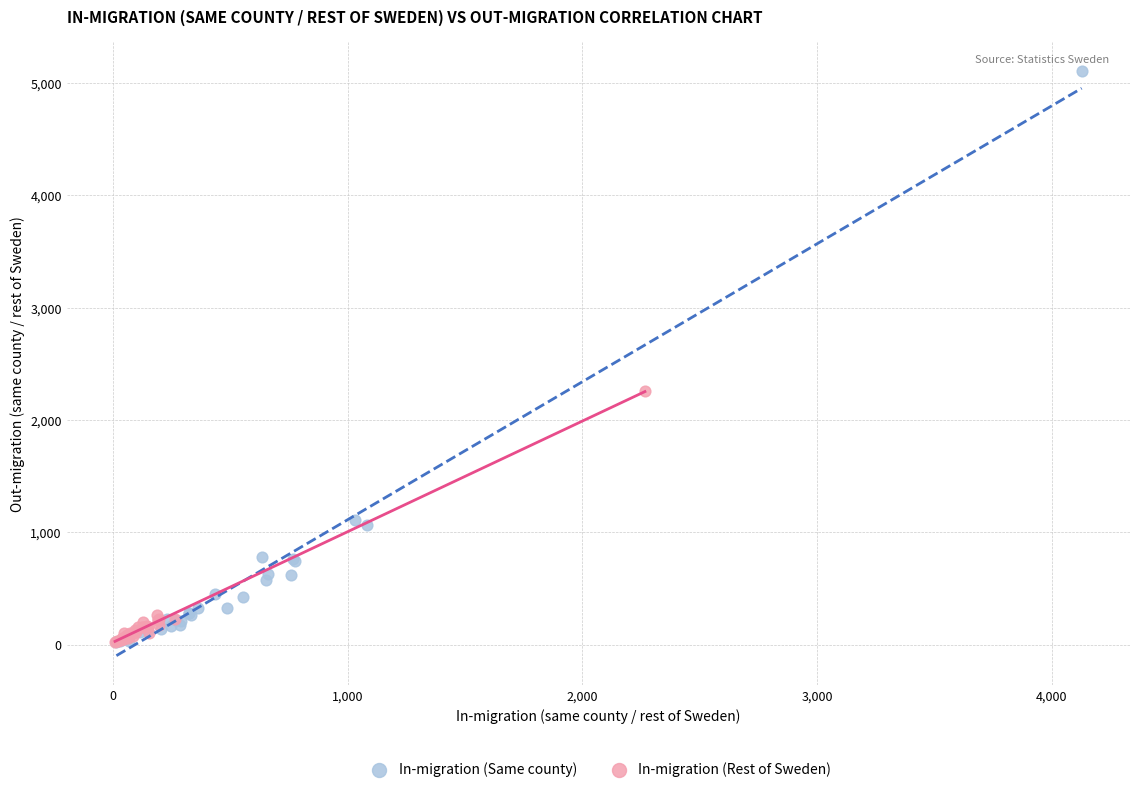

Which series has the widest spread of Y values?

In-migration (Same county)